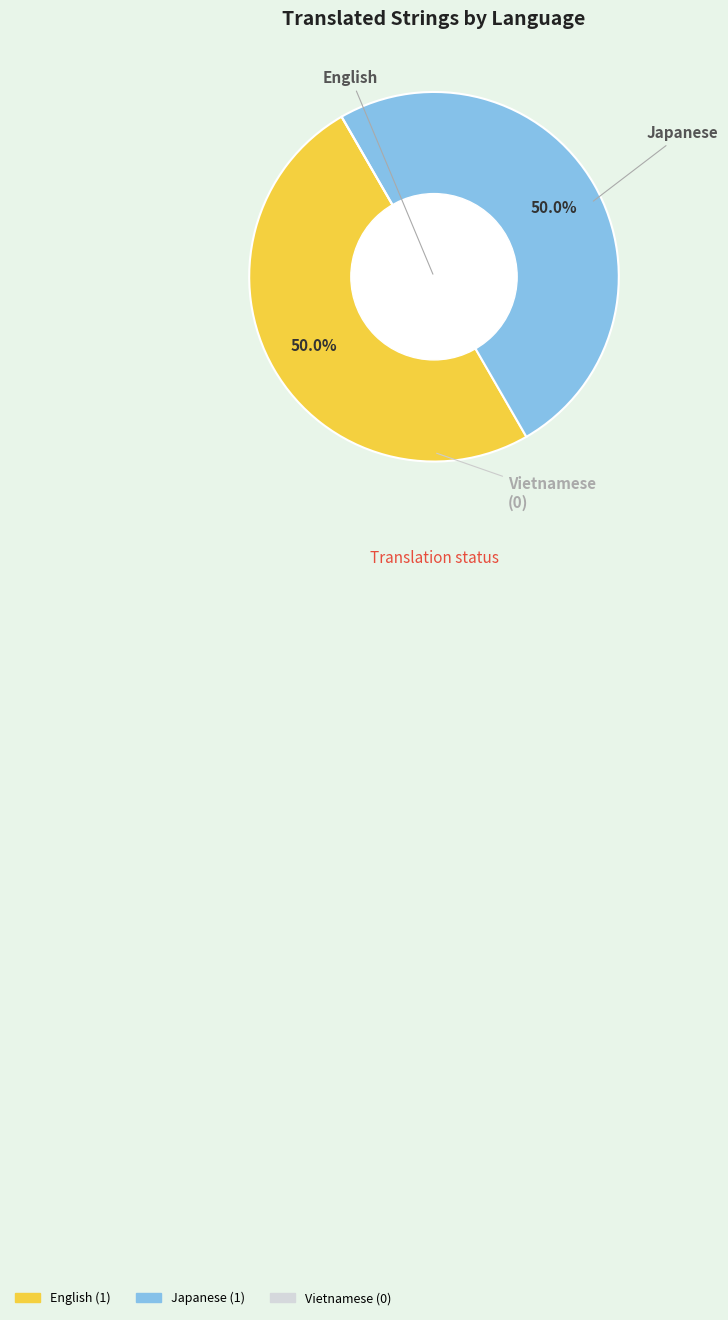

How much of the chart is everything except English?

50.0%